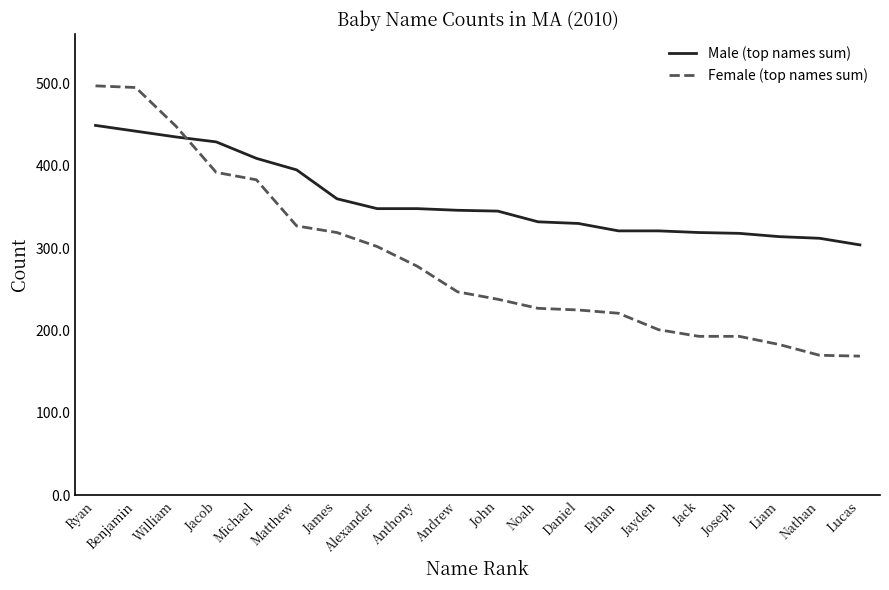

At which category is the sum across all series the highest?

Ryan